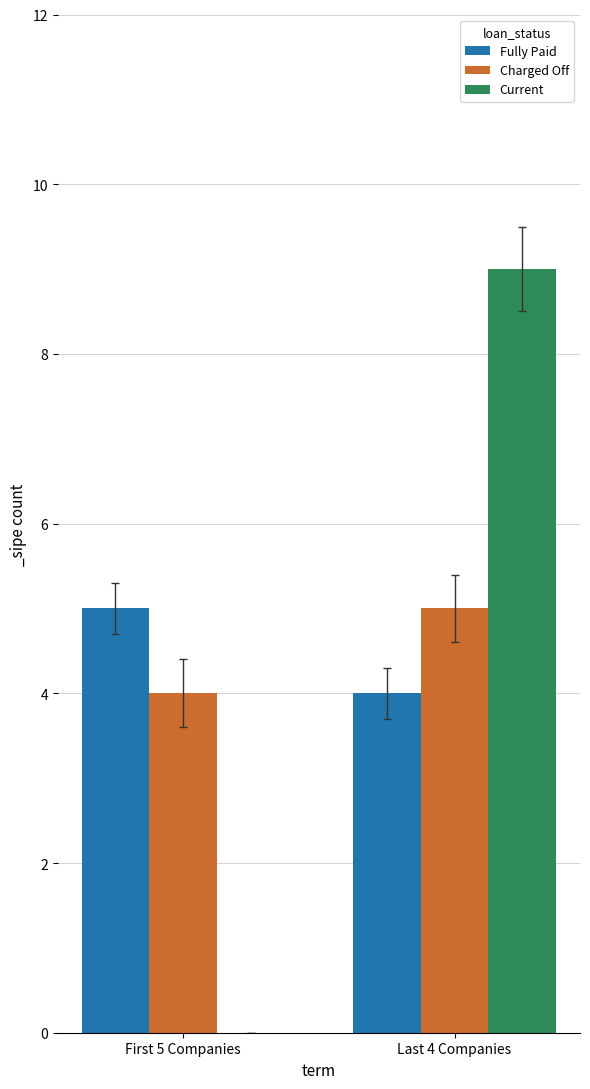

Which category has the highest value across all series?

Last 4 Companies